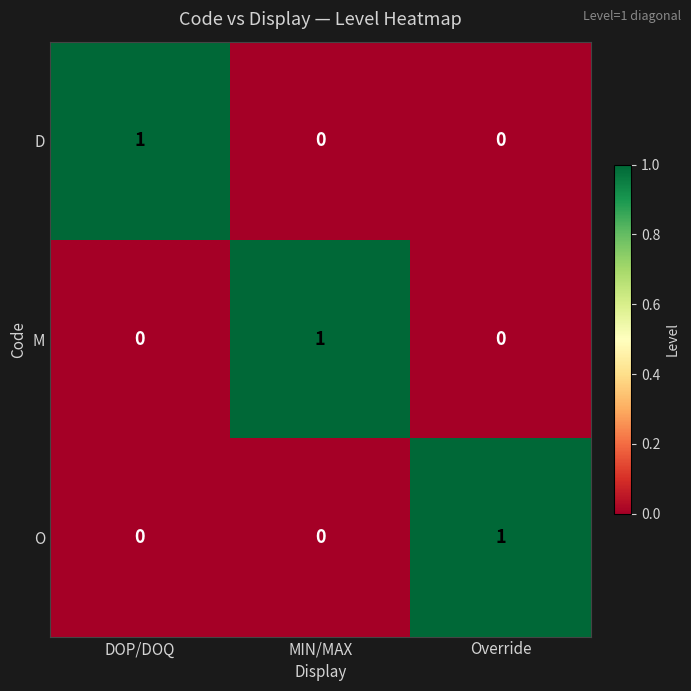

Count the D values in the range 0 to 1.

3